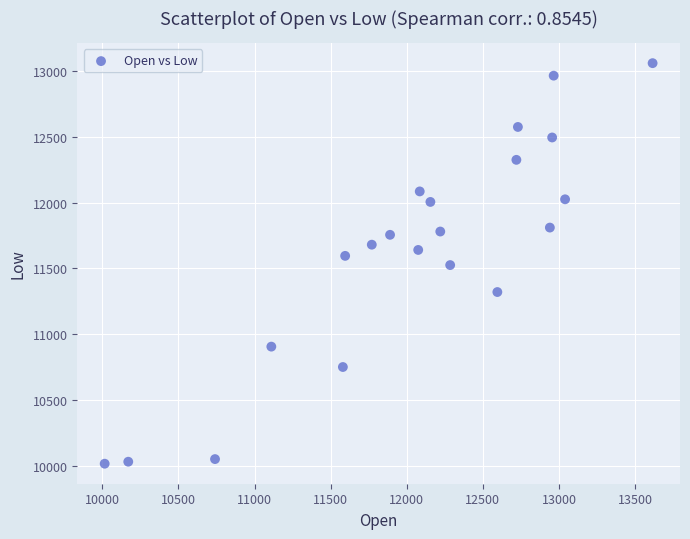

What is the range of Y values (max minus min)?

3045